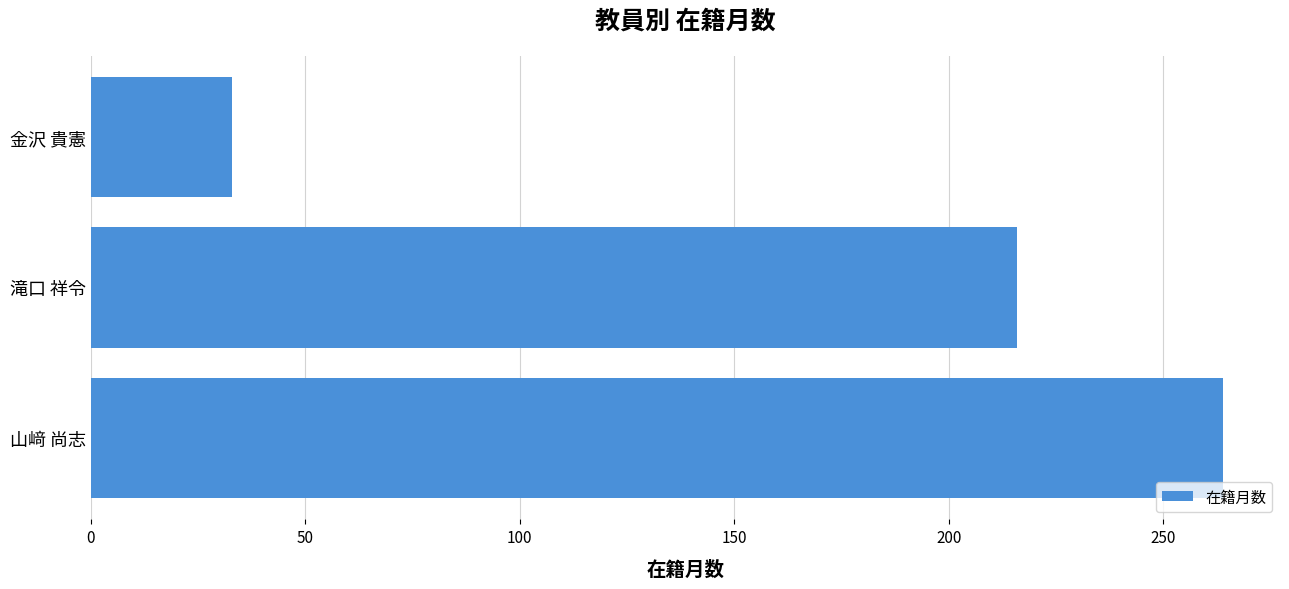

Reading top to bottom, list all the values displayed in this chart.

金沢 貴憲=33	滝口 祥令=216	山﨑 尚志=264